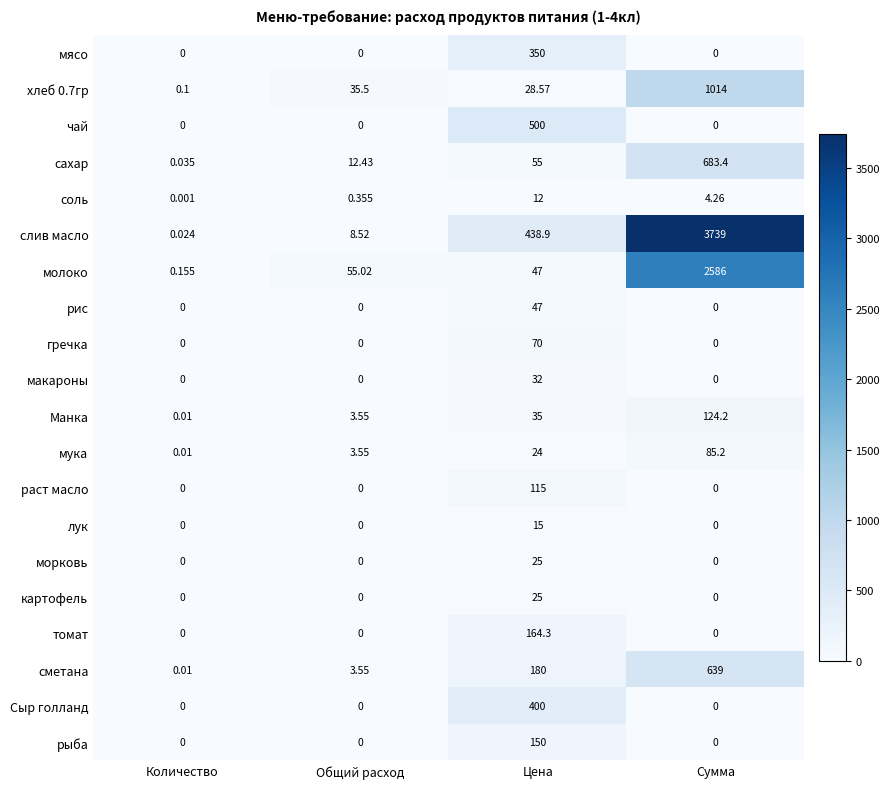

At which category is the sum across all series the highest?

Сумма